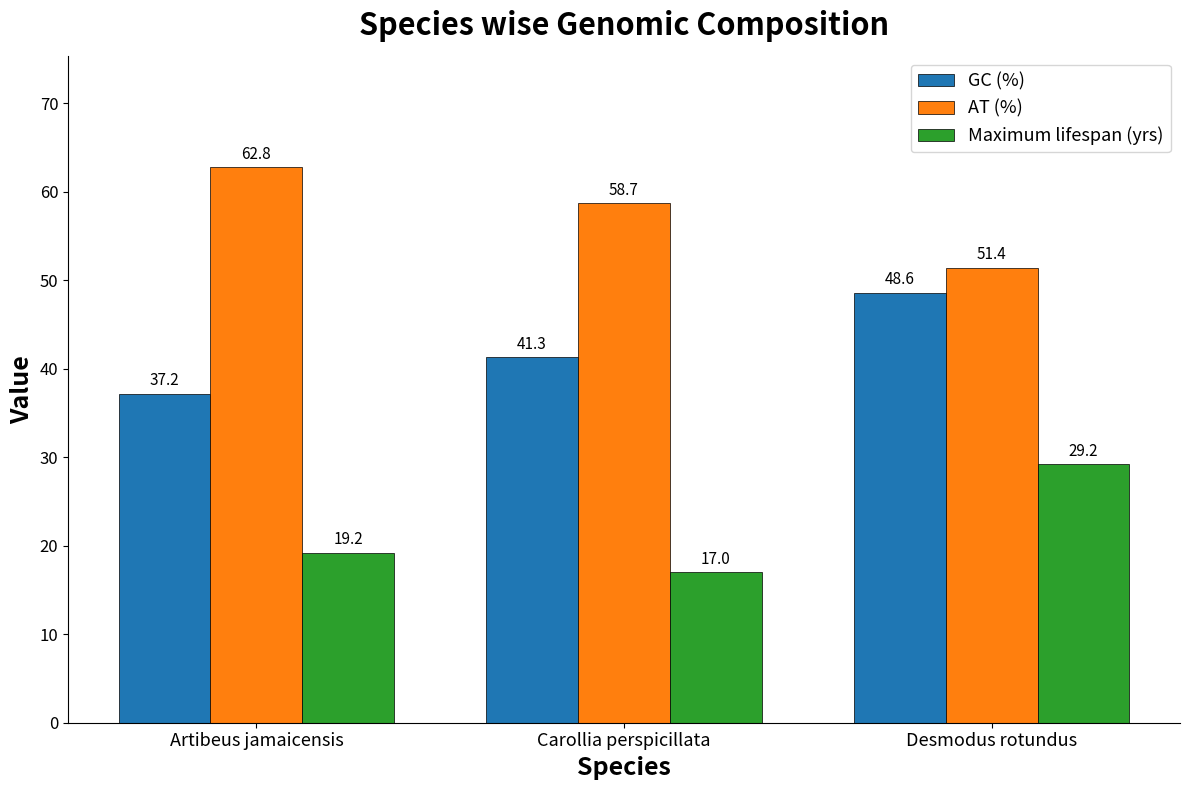

Reading right to left, transcribe all the data shown in this chart.

GC (%): Desmodus rotundus=48.6	Carollia perspicillata=41.3	Artibeus jamaicensis=37.2
AT (%): Desmodus rotundus=51.4	Carollia perspicillata=58.7	Artibeus jamaicensis=62.8
Maximum lifespan (yrs): Desmodus rotundus=29.2	Carollia perspicillata=17.0	Artibeus jamaicensis=19.2